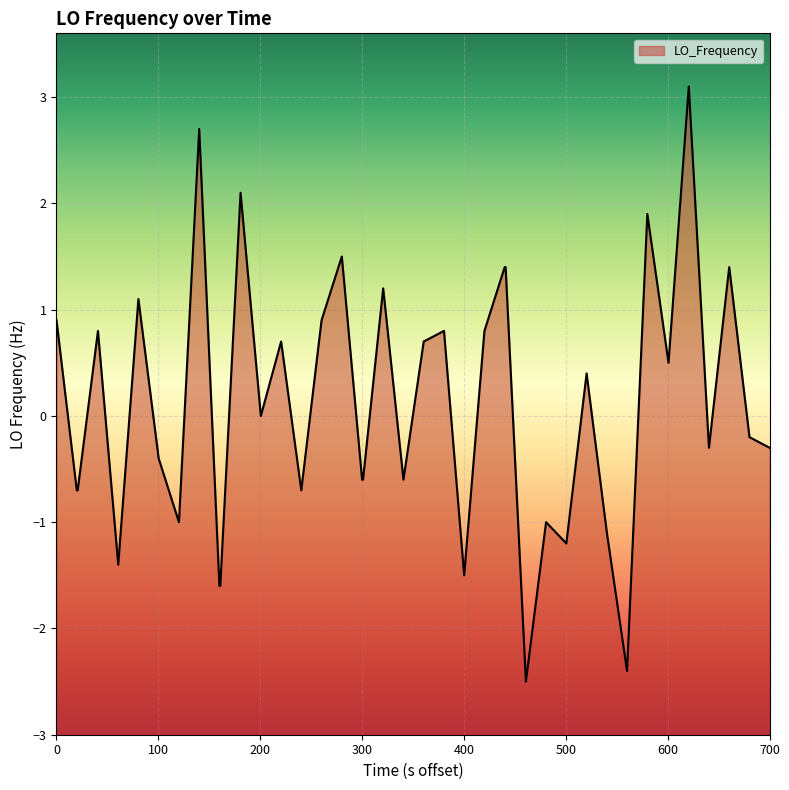

What is the minimum value shown in the chart?

-2.5